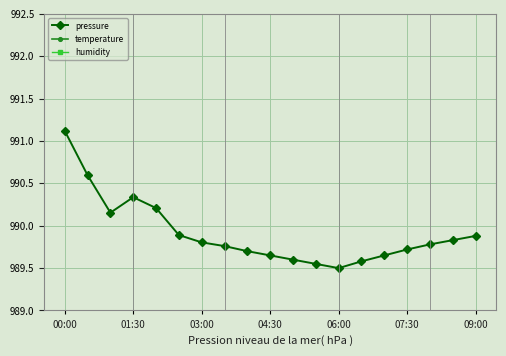

Which category has the lowest value across all series?

01:30